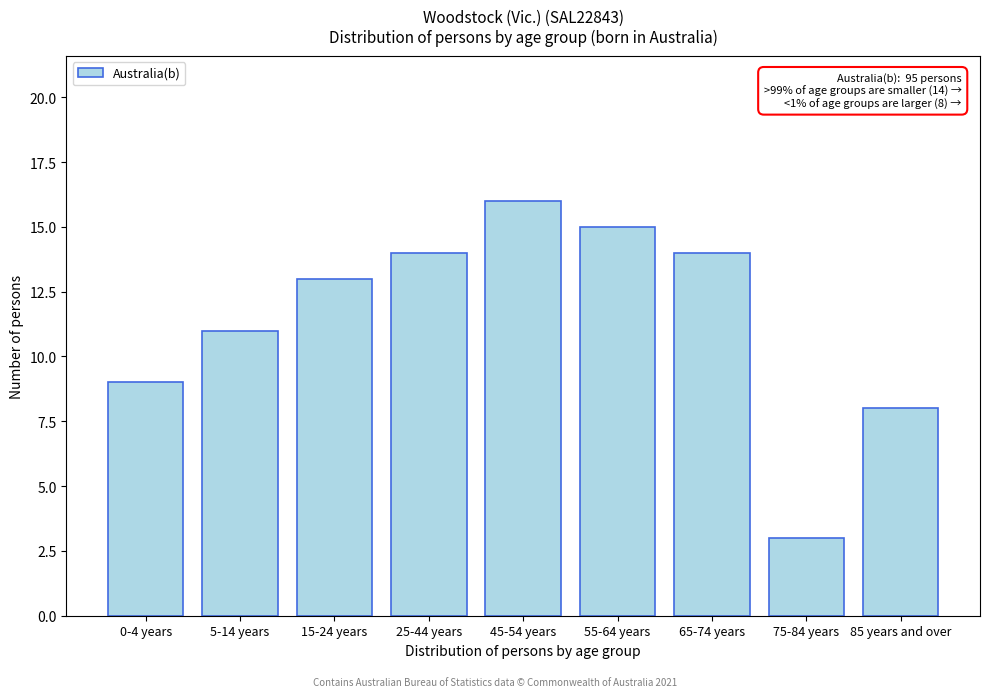

Reading left to right, transcribe all the data shown in this chart.

9	11	13	14	16	15	14	3	8